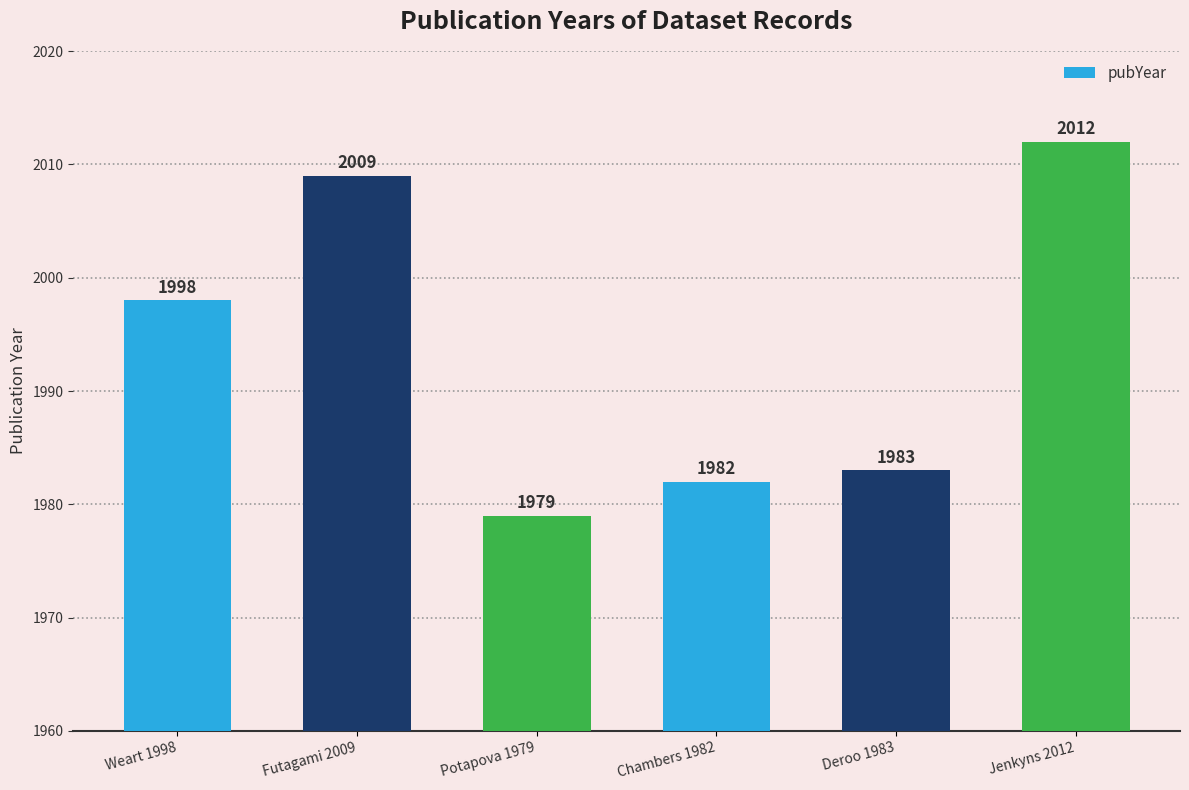

Does the chart contain stacked bars?

No